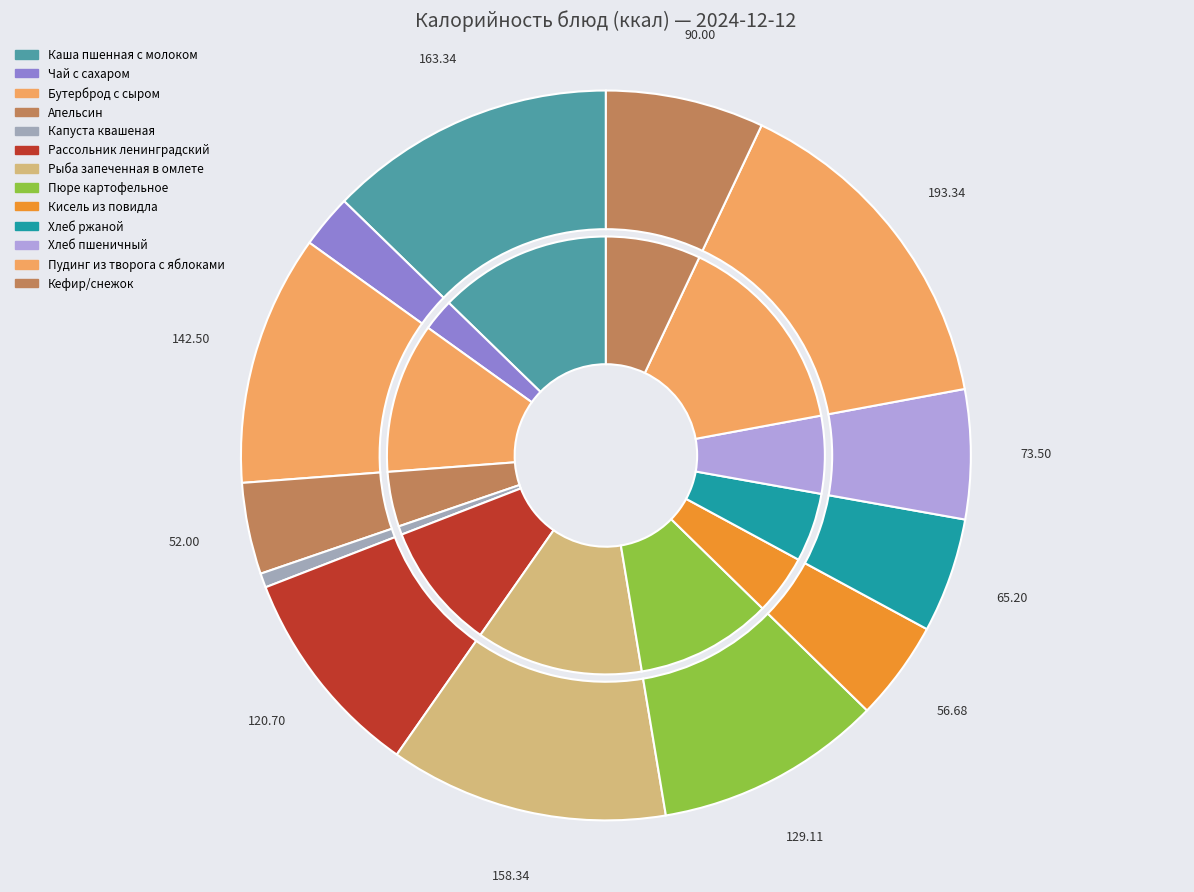

What is the total percentage of Пюре картофельное and Хлеб ржаной?

15.1%